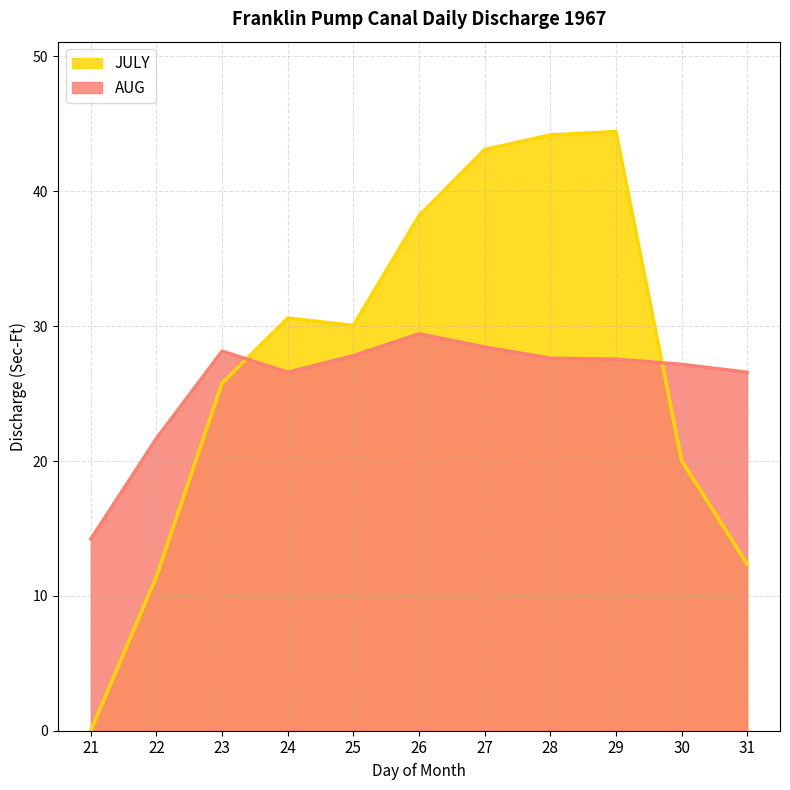

Which has a higher value, 25 or 26?

26